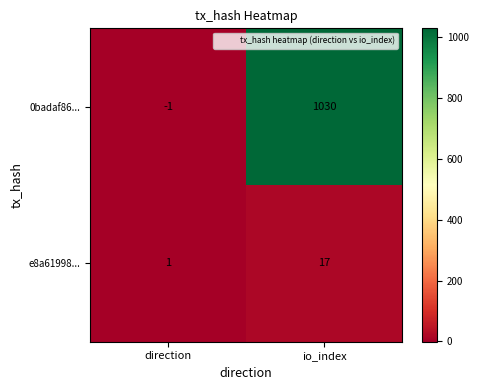

At which label is e8a61998... closest to 9?

direction